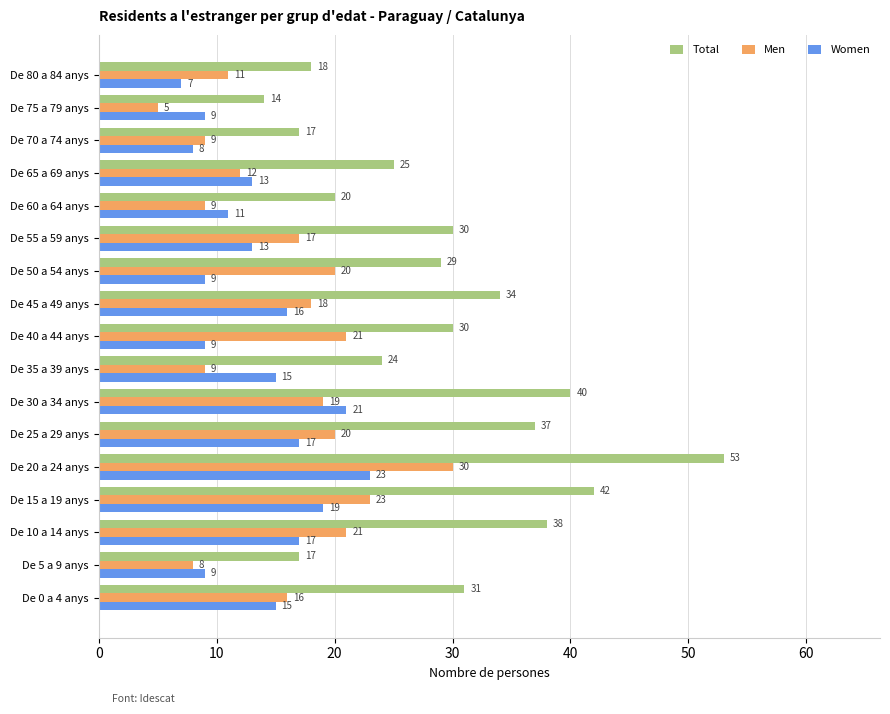

The value of Women at De 70 a 74 anys is 2. True or false?

False